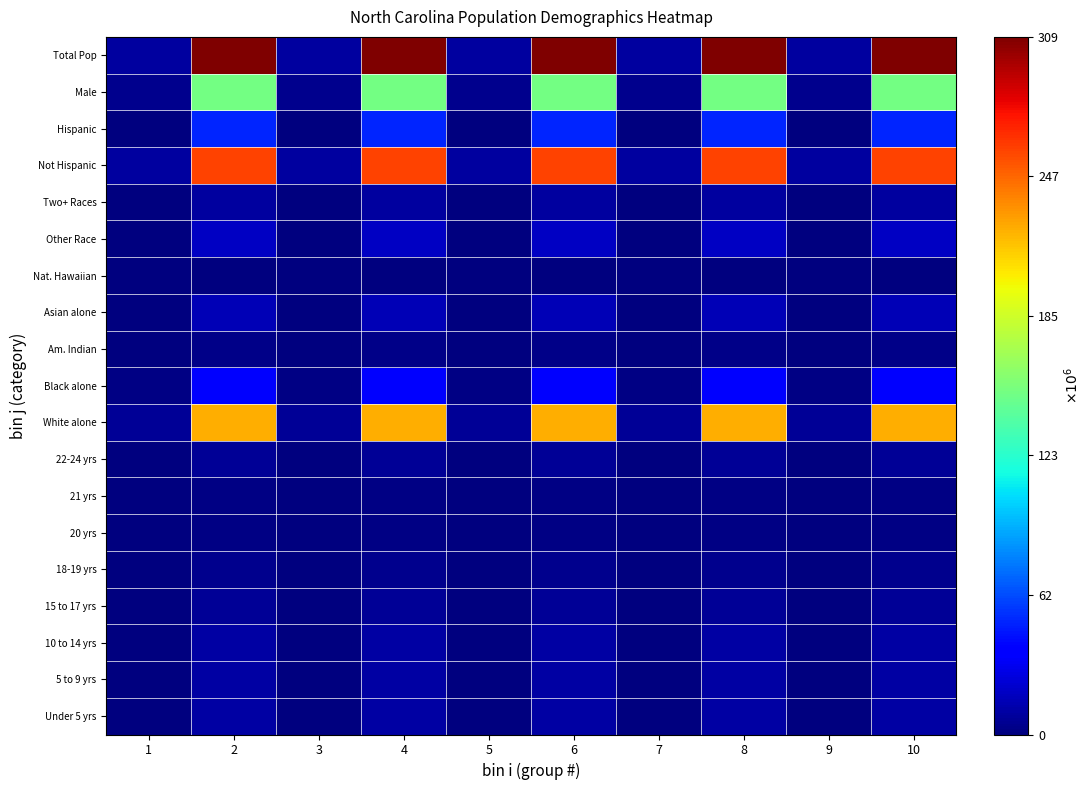

Reading left to right, what are all the values shown in this chart?

Under 5 yrs: 1=322871	2=10319427	3=322871	4=10319427	5=322871	6=10319427	7=322871	8=10319427	9=322871	10=10319427
5 to 9 yrs: 1=324900	2=10389638	3=324900	4=10389638	5=324900	6=10389638	7=324900	8=10389638	9=324900	10=10389638
10 to 14 yrs: 1=322795	2=10579862	3=322795	4=10579862	5=322795	6=10579862	7=322795	8=10579862	9=322795	10=10579862
15 to 17 yrs: 1=196737	2=6656209	3=196737	4=6656209	5=196737	6=6656209	7=196737	8=6656209	9=196737	10=6656209
18-19 yrs: 1=141534	2=4647457	3=141534	4=4647457	5=141534	6=4647457	7=141534	8=4647457	9=141534	10=4647457
20 yrs: 1=71885	2=2308319	3=71885	4=2308319	5=71885	6=2308319	7=71885	8=2308319	9=71885	10=2308319
21 yrs: 1=69841	2=2223198	3=69841	4=2223198	5=69841	6=2223198	7=69841	8=2223198	9=69841	10=2223198
22-24 yrs: 1=194922	2=6482659	3=194922	4=6482659	5=194922	6=6482659	7=194922	8=6482659	9=194922	10=6482659
White alone: 1=6528950	2=223553265	3=6528950	4=223553265	5=6528950	6=223553265	7=6528950	8=223553265	9=6528950	10=223553265
Black alone: 1=2048628	2=38929319	3=2048628	4=38929319	5=2048628	6=38929319	7=2048628	8=38929319	9=2048628	10=38929319
Am. Indian: 1=122110	2=2932248	3=122110	4=2932248	5=122110	6=2932248	7=122110	8=2932248	9=122110	10=2932248
Asian alone: 1=208962	2=14674252	3=208962	4=14674252	5=208962	6=14674252	7=208962	8=14674252	9=208962	10=14674252
Nat. Hawaiian: 1=6604	2=540013	3=6604	4=540013	5=6604	6=540013	7=6604	8=540013	9=6604	10=540013
Other Race: 1=414030	2=19107368	3=414030	4=19107368	5=414030	6=19107368	7=414030	8=19107368	9=414030	10=19107368
Two+ Races: 1=206199	2=9009073	3=206199	4=9009073	5=206199	6=9009073	7=206199	8=9009073	9=206199	10=9009073
Not Hispanic: 1=8735363	2=258267944	3=8735363	4=258267944	5=8735363	6=258267944	7=8735363	8=258267944	9=8735363	10=258267944
Hispanic: 1=800120	2=50477594	3=800120	4=50477594	5=800120	6=50477594	7=800120	8=50477594	9=800120	10=50477594
Male: 1=4645492	2=151781326	3=4645492	4=151781326	5=4645492	6=151781326	7=4645492	8=151781326	9=4645492	10=151781326
Total Pop: 1=9535483	2=308745538	3=9535483	4=308745538	5=9535483	6=308745538	7=9535483	8=308745538	9=9535483	10=308745538